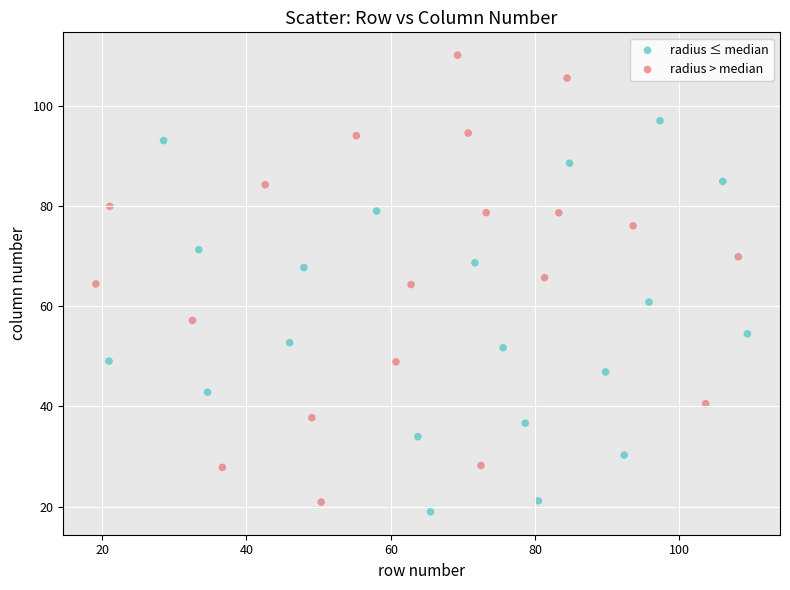

Which series contains the highest Y value?

radius > median